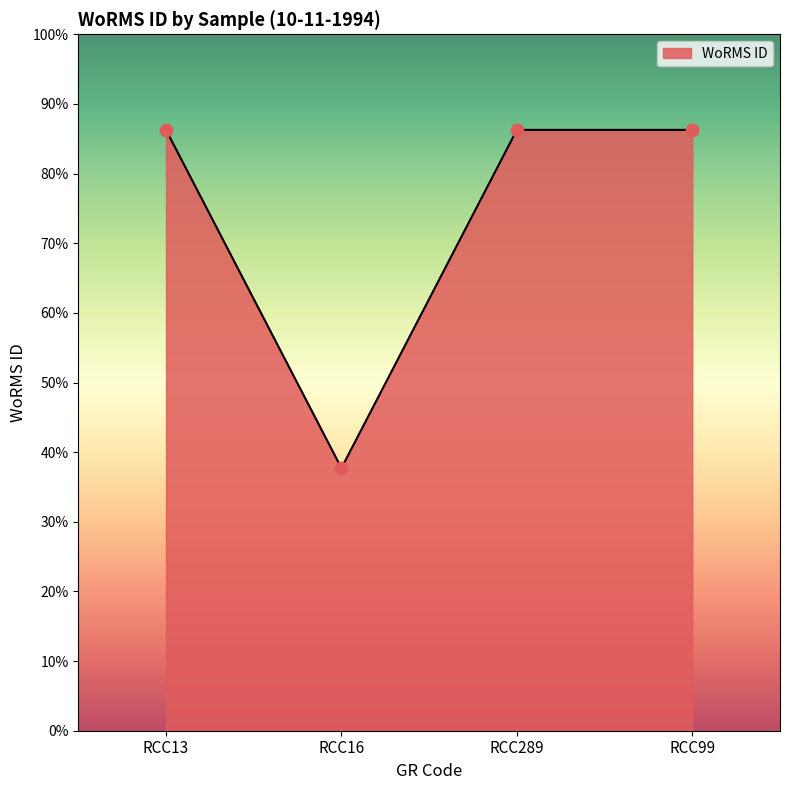

What is the ratio of the value at RCC99 to the value at RCC289?

1.0